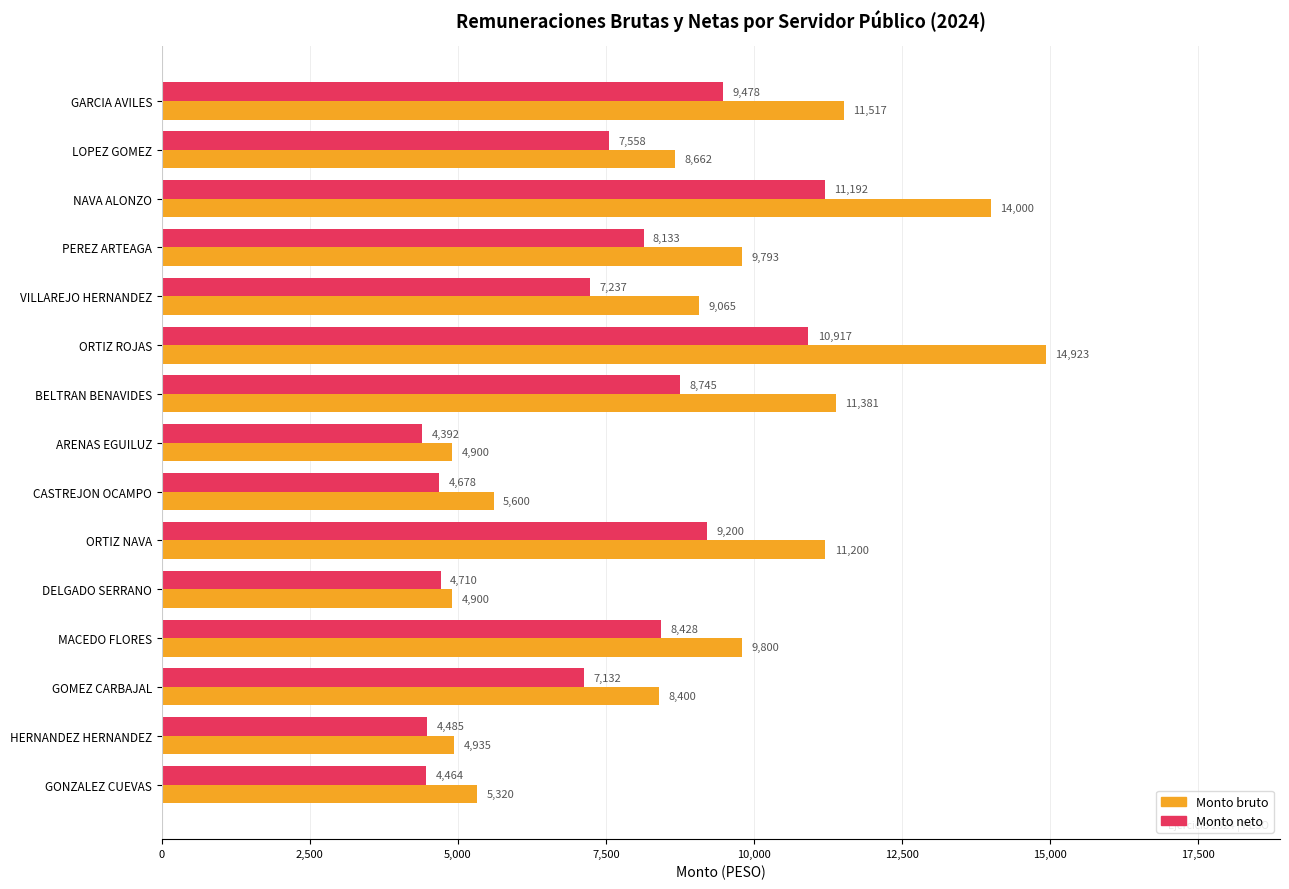

Rank the series by their maximum value, from highest to lowest.

Monto bruto, Monto neto